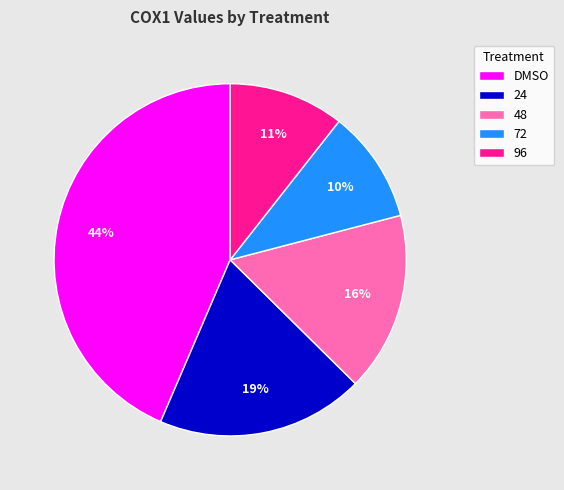

Which category has the biggest portion of the pie?

DMSO